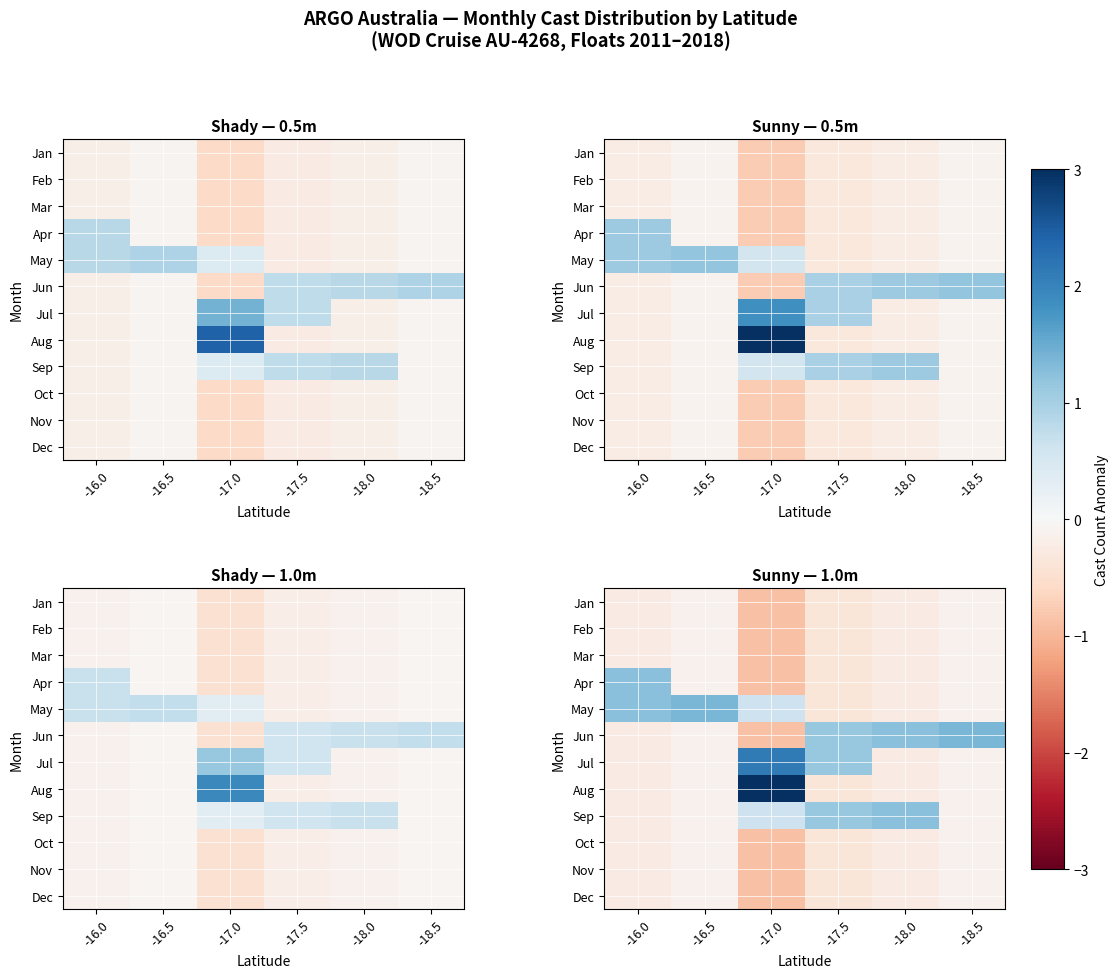

What is the sum of the Dec values at -18.0 and -17.0?

-1.1